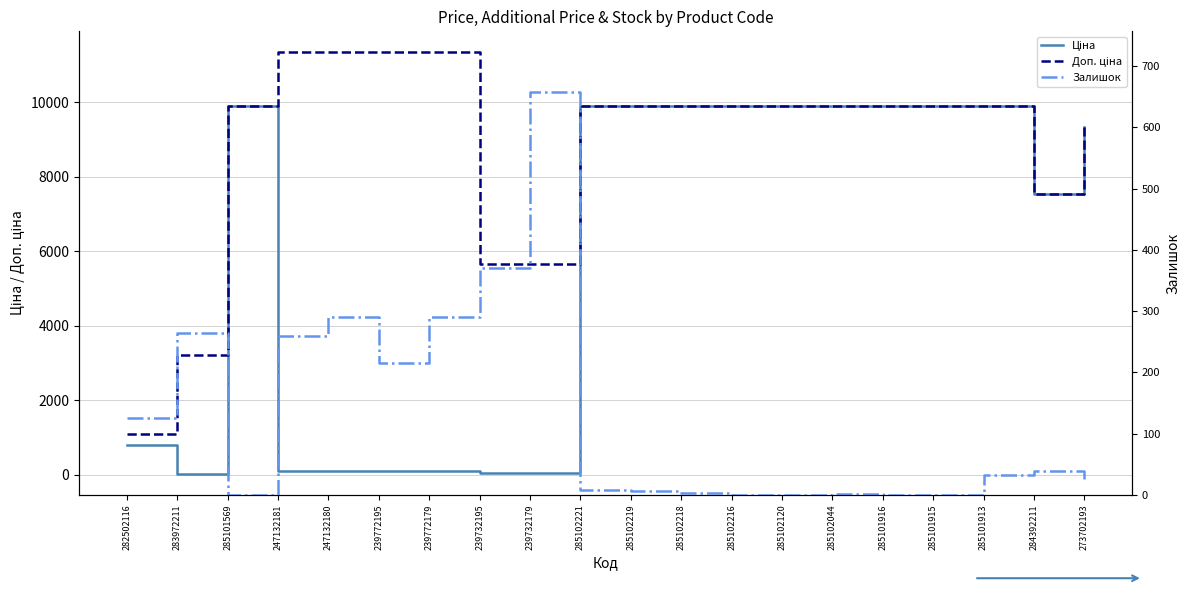

Reading left to right, transcribe all the data shown in this chart.

Ціна: 282502116=813.0	283972211=32.0	285101569=9908.5	247132181=113.3	247132180=113.3	239772195=113.3	239772179=113.3	239732195=56.7	239732179=56.7	285102221=9908.5	285102219=9908.5	285102218=9908.5	285102216=9908.5	285102120=9908.5	285102044=9908.5	285101916=9908.5	285101915=9908.5	285101913=9908.5	284392211=7545.9	273702193=9321.4
Доп. ціна: 282502116=1101.8	283972211=3205.0	285101569=9908.5	247132181=11334.0	247132180=11334.0	239772195=11334.0	239772179=11334.0	239732195=5667.0	239732179=5667.0	285102221=9908.5	285102219=9908.5	285102218=9908.5	285102216=9908.5	285102120=9908.5	285102044=9908.5	285101916=9908.5	285101915=9908.5	285101913=9908.5	284392211=7545.9	273702193=9321.4
Залишок: 282502116=125.0	283972211=264.0	285101569=0.0	247132181=260.0	247132180=290.0	239772195=215.0	239772179=290.0	239732195=370.0	239732179=658.0	285102221=8.0	285102219=7.0	285102218=3.0	285102216=0.0	285102120=0.0	285102044=1.0	285101916=0.0	285101915=0.0	285101913=33.0	284392211=39.0	273702193=19.0